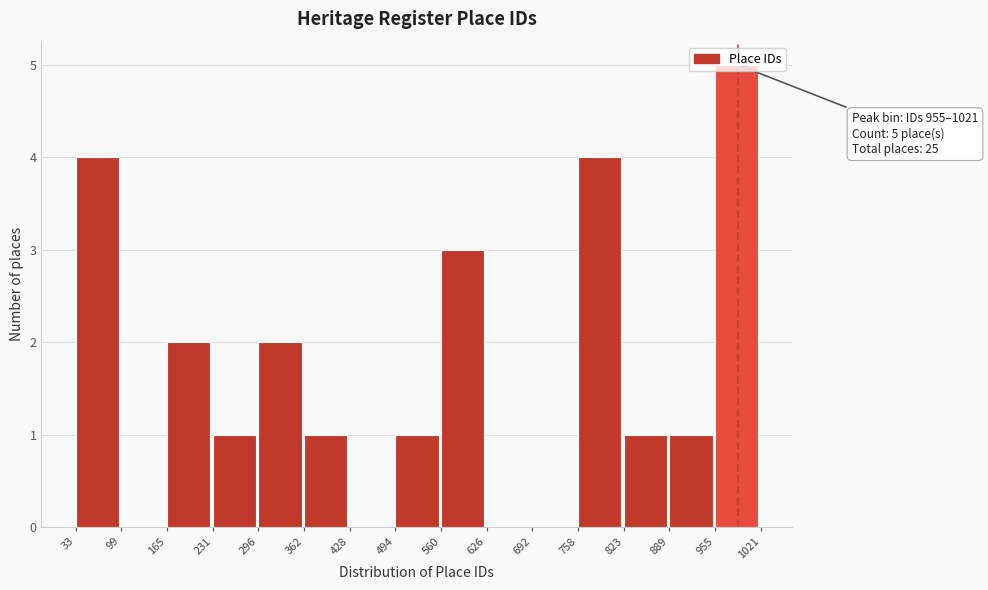

Over which range of the x-axis is the bar tallest?

955 to 1021